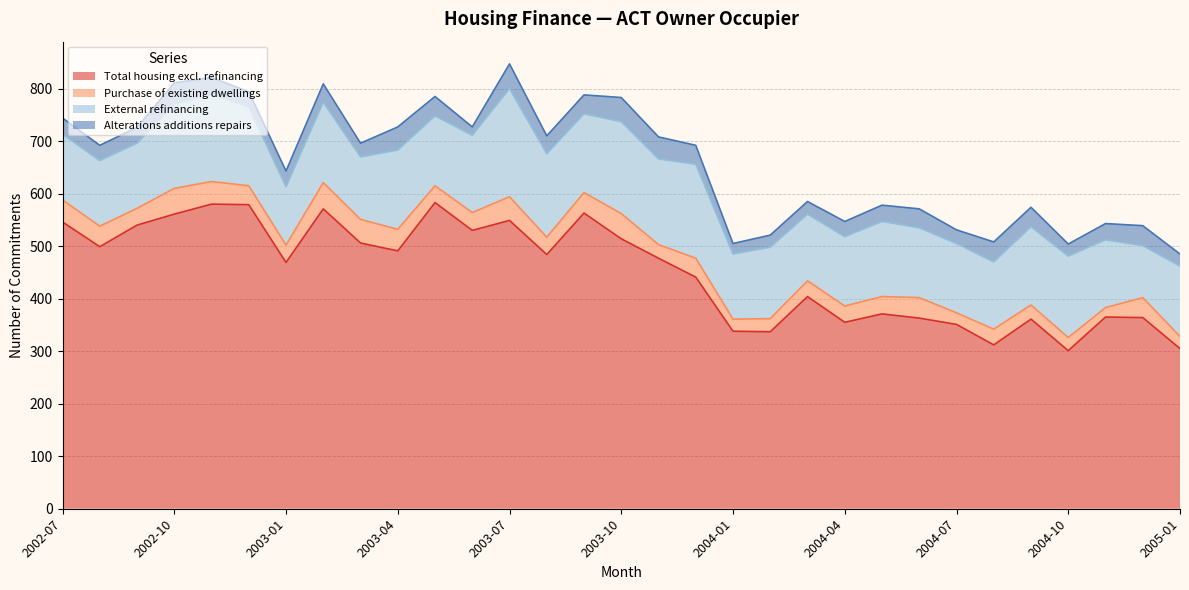

Rank the categories by Purchase of existing dwellings value from lowest to highest.

2004-11, 2004-07, 2004-01, 2005-01, 2004-02, 2004-10, 2003-11, 2004-09, 2004-03, 2004-08, 2004-04, 2002-09, 2003-05, 2003-01, 2003-08, 2004-05, 2003-06, 2002-12, 2003-12, 2004-12, 2002-08, 2003-09, 2004-06, 2003-04, 2002-07, 2002-11, 2003-03, 2003-07, 2003-10, 2002-10, 2003-02